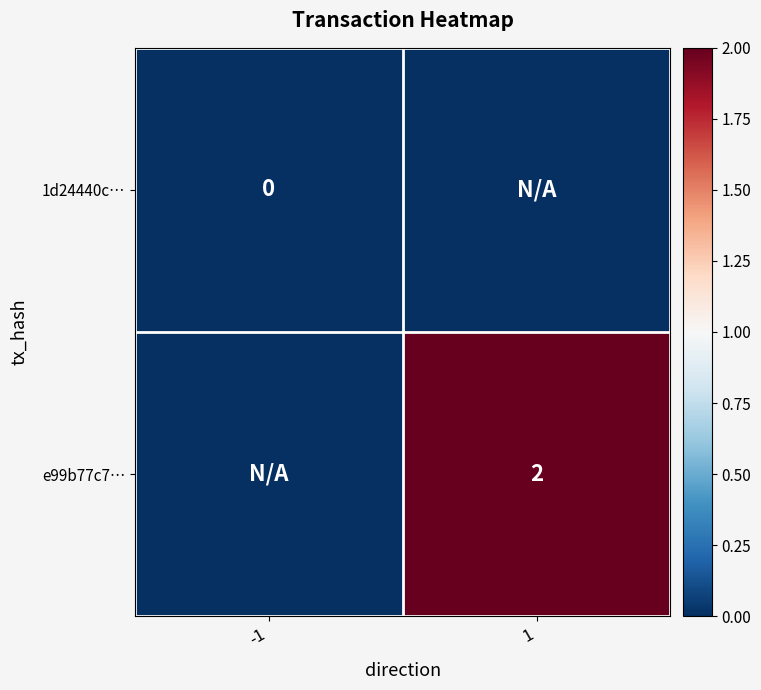

Is it true that e99b77c7… equals 2 at 1?

True